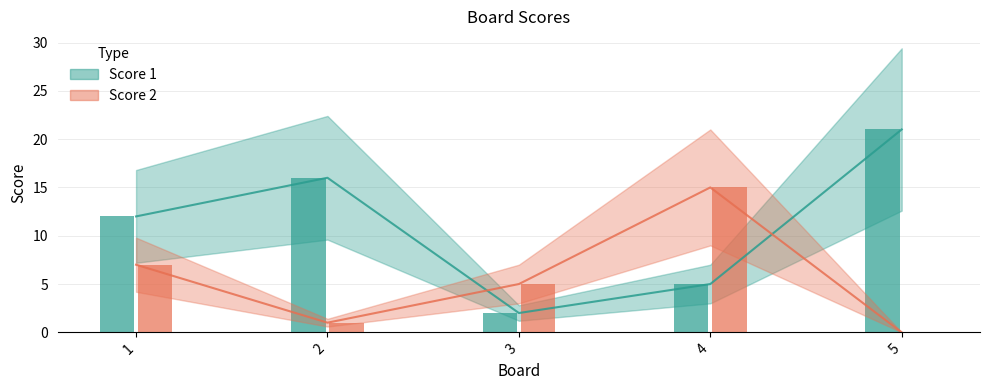

Which has a higher value, 5 or 1?

5